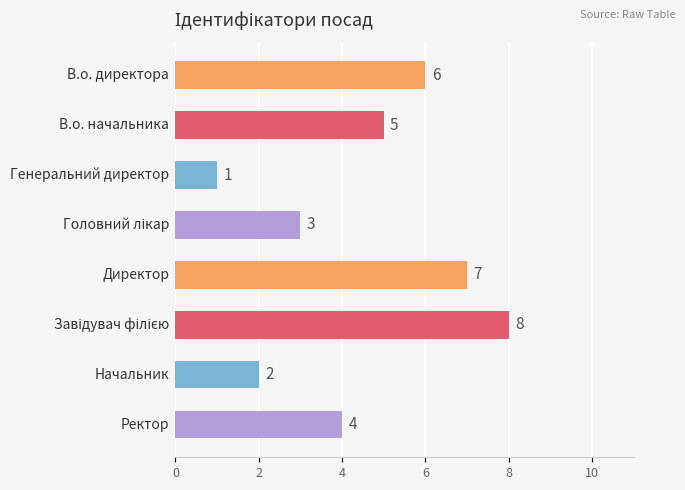

How many values are between 3 and 7?

5